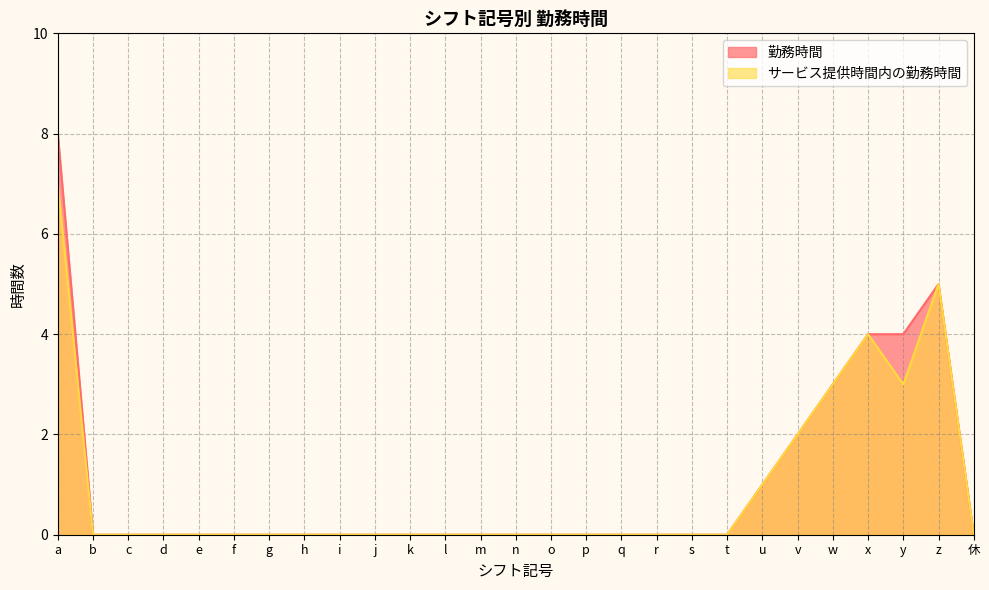

Between s and l, which is larger?

s